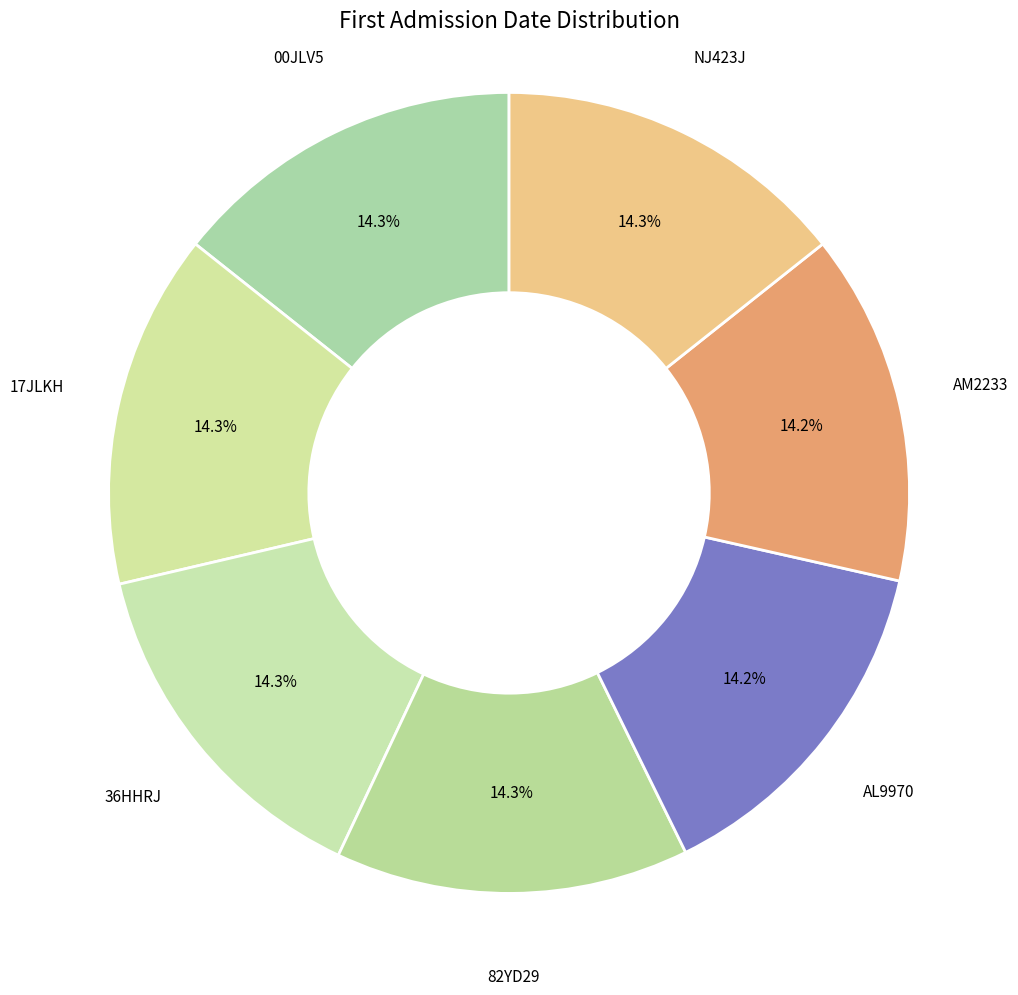

What percentage do 82YD29 and 36HHRJ together represent?

28.6%